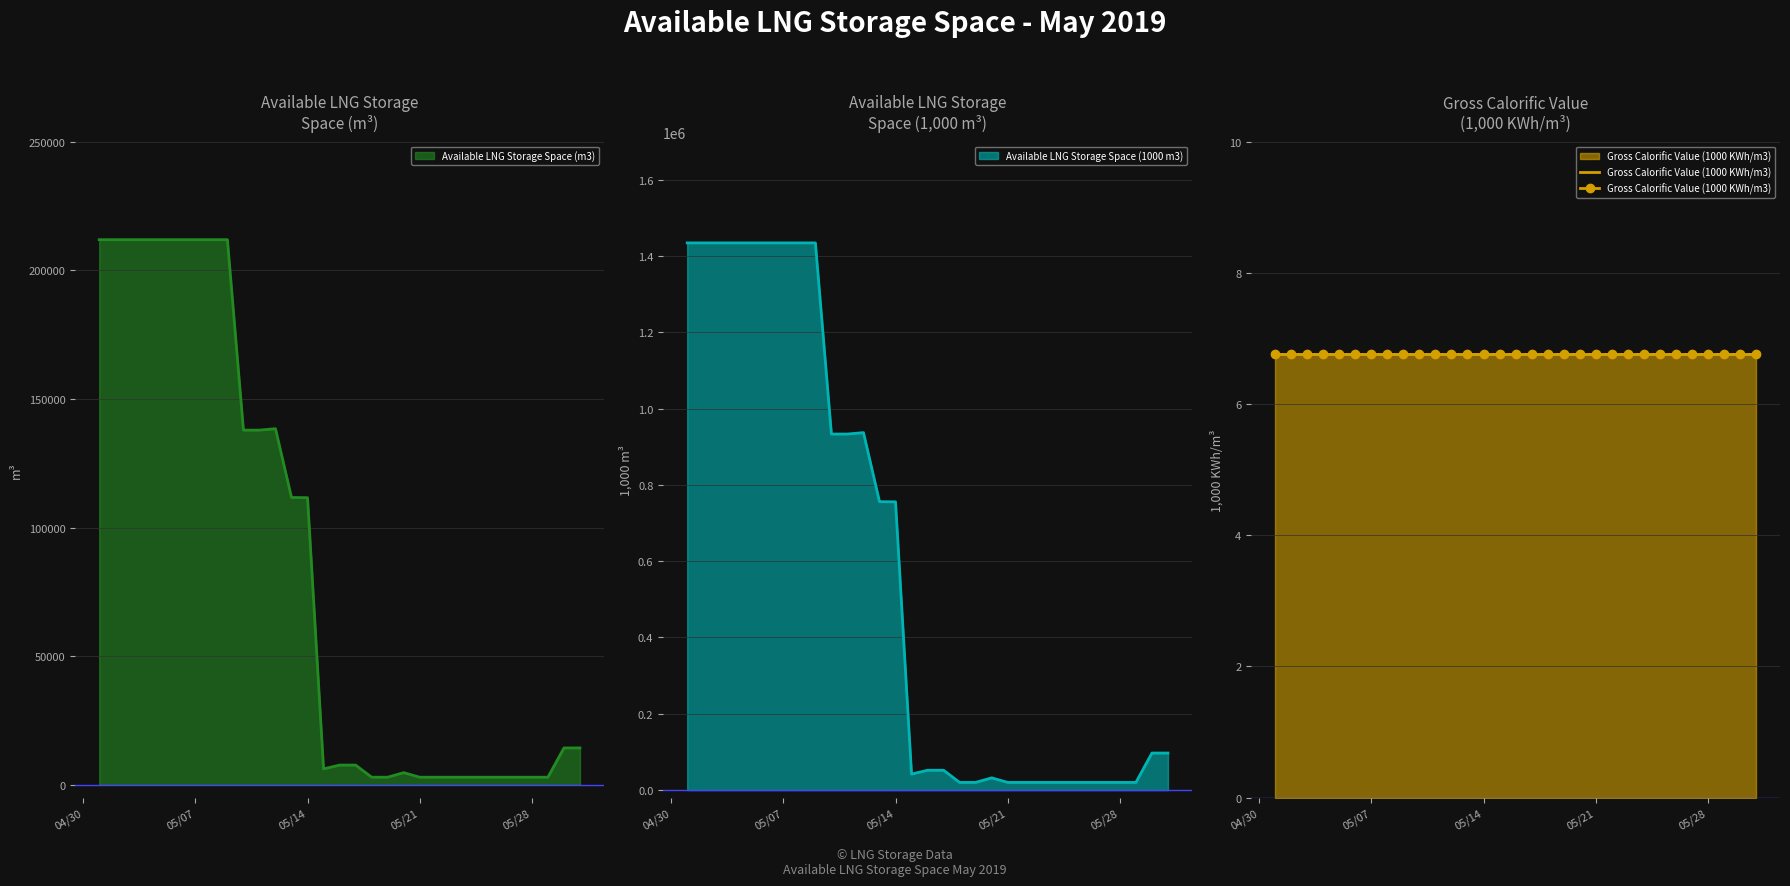

What is the maximum value for Available LNG Storage Space (m3)?

211909